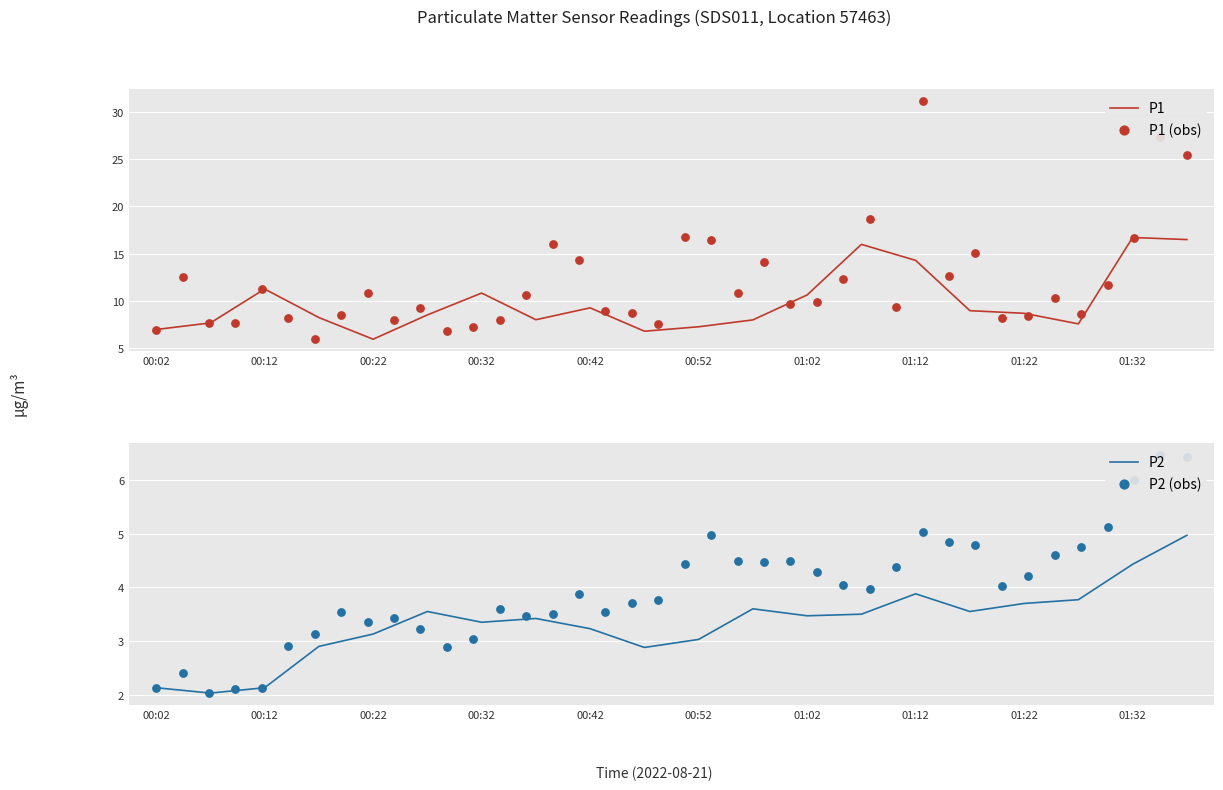

What is the total value across all series at 00:12?

13.4